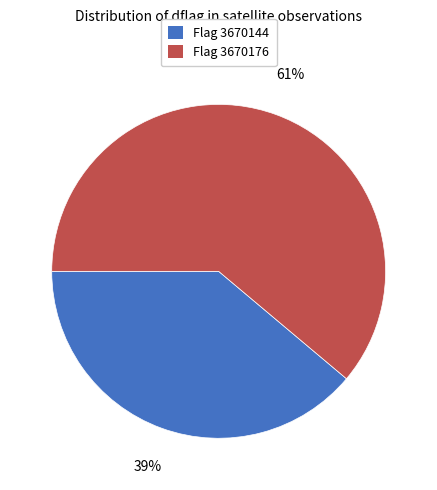

How many slices are in this pie chart?

2